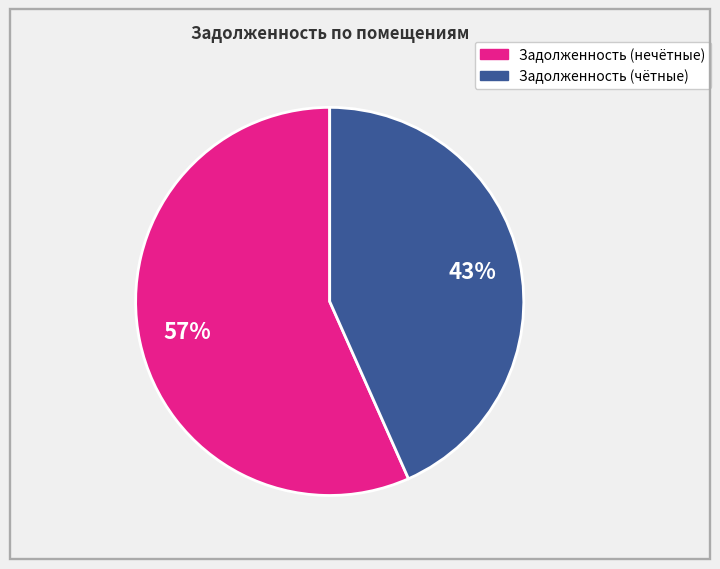

Is there any slice that represents more than half of the pie?

Yes